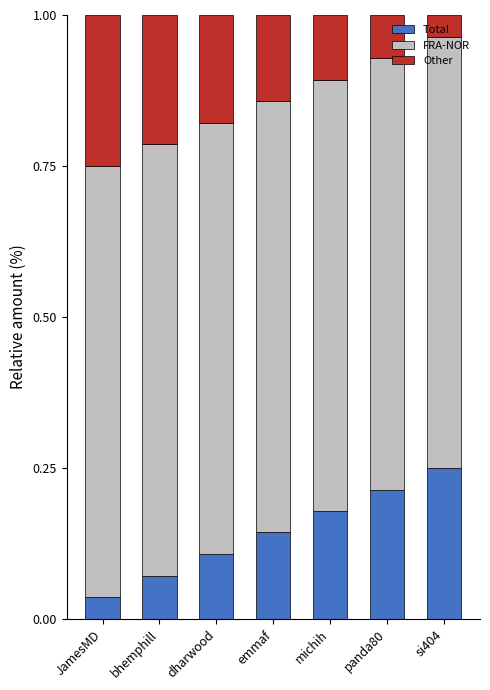

At which label is Total closest to 0?

JamesMD